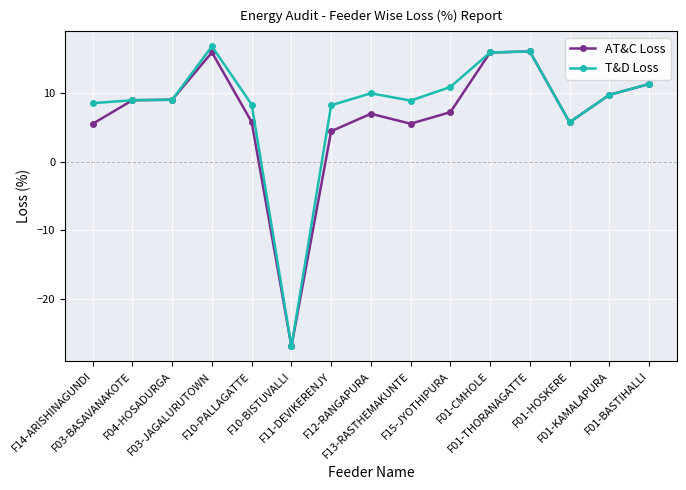

What is the greatest value displayed?

16.9